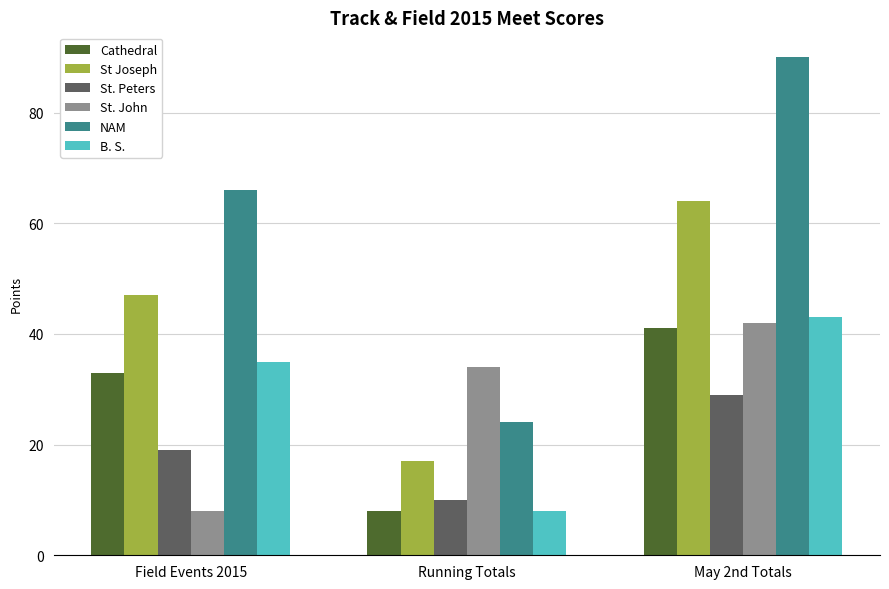

Rank the series by their maximum value, from highest to lowest.

NAM, St Joseph, B. S., St. John, Cathedral, St. Peters